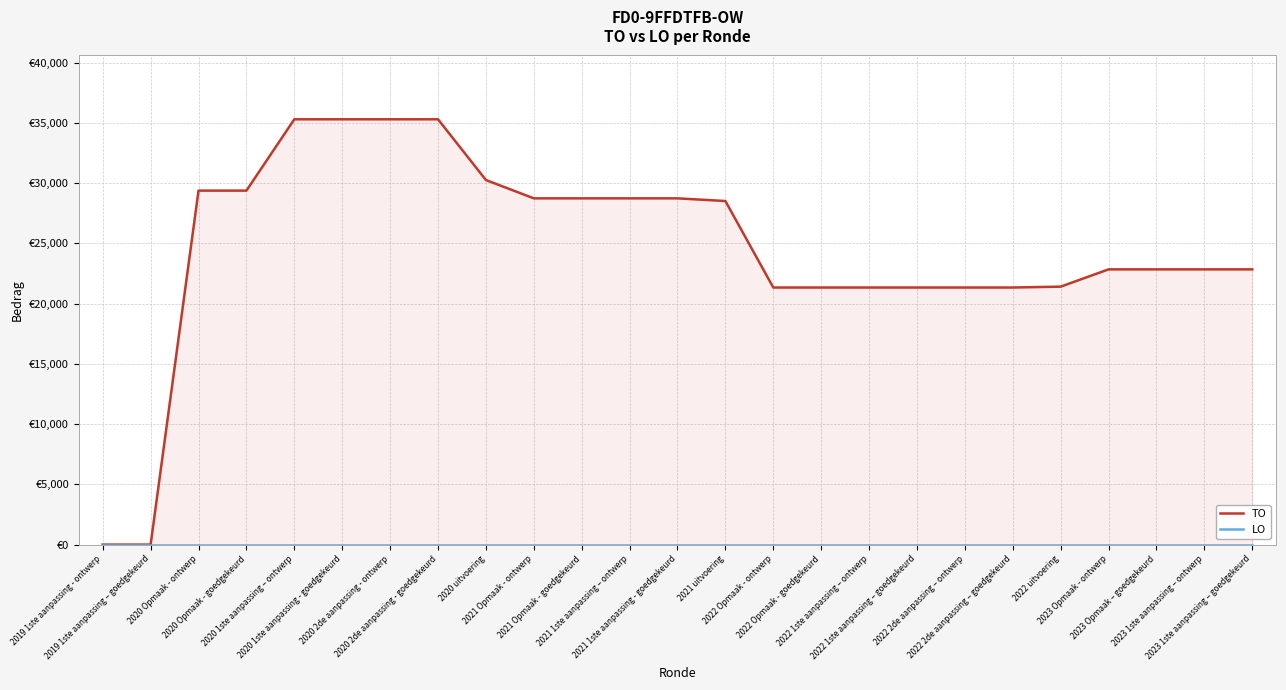

True or false: TO and LO intersect in this chart.

False